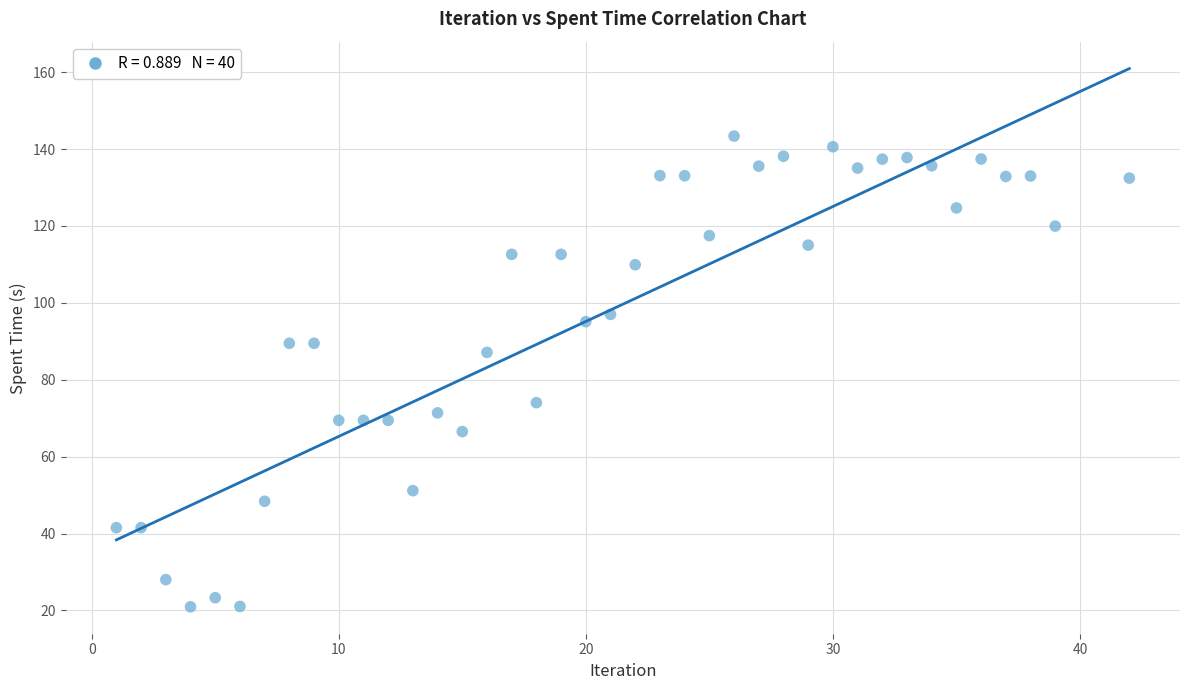

What Y value in the scatter plot is closest to 82?

87.1